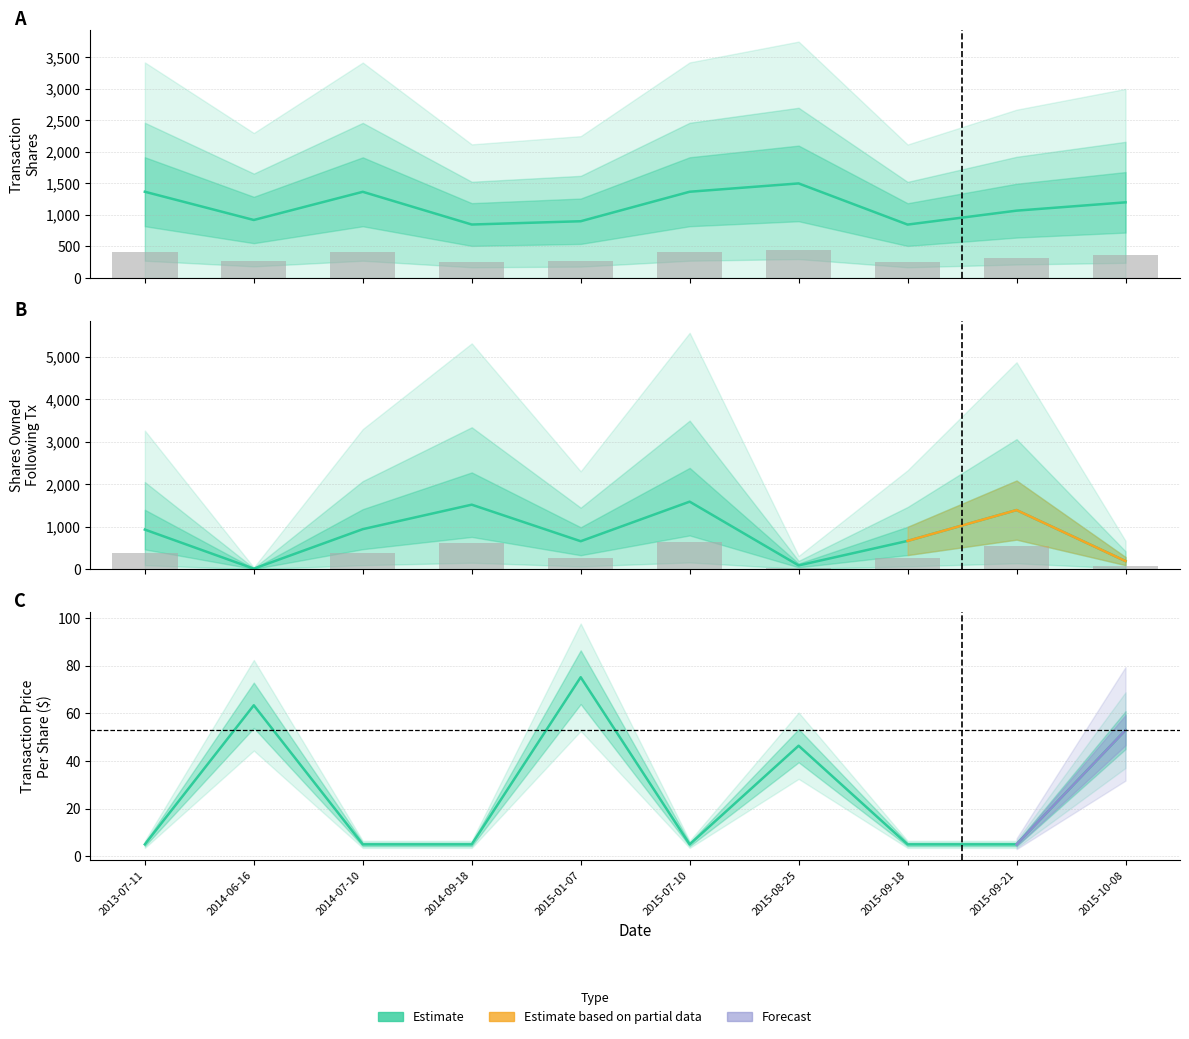

At which label does transactionShares first exceed 1200?

2013-07-11